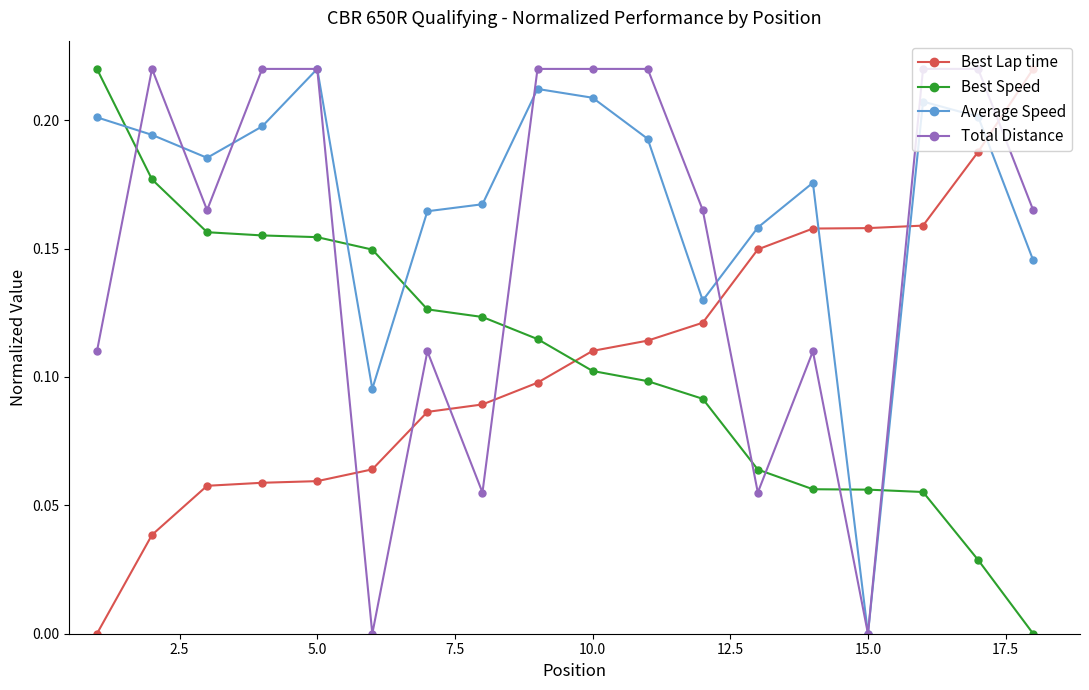

True or false: Average Speed has more than 0 points higher than both neighbors.

True